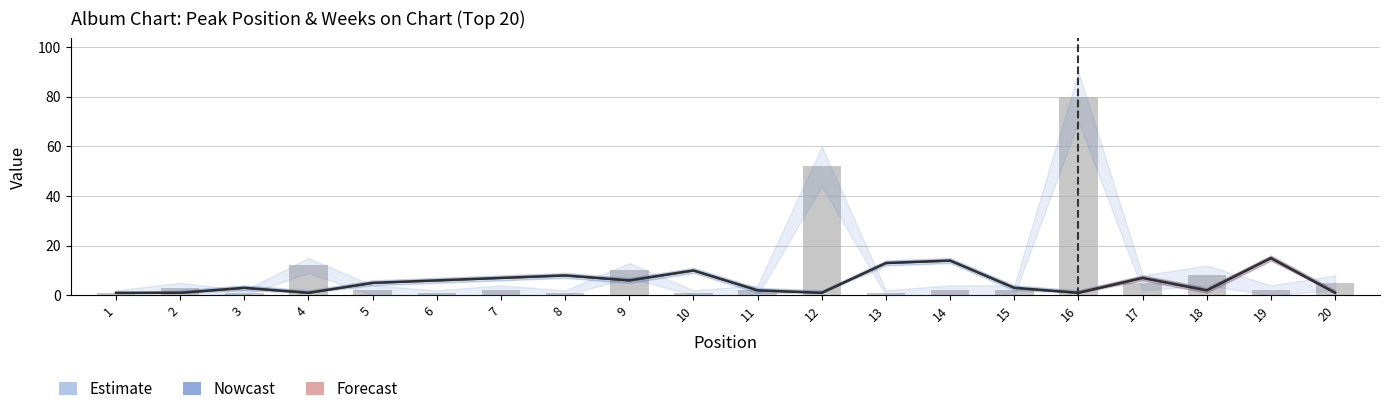

Between 8 and 14, which is larger?

14